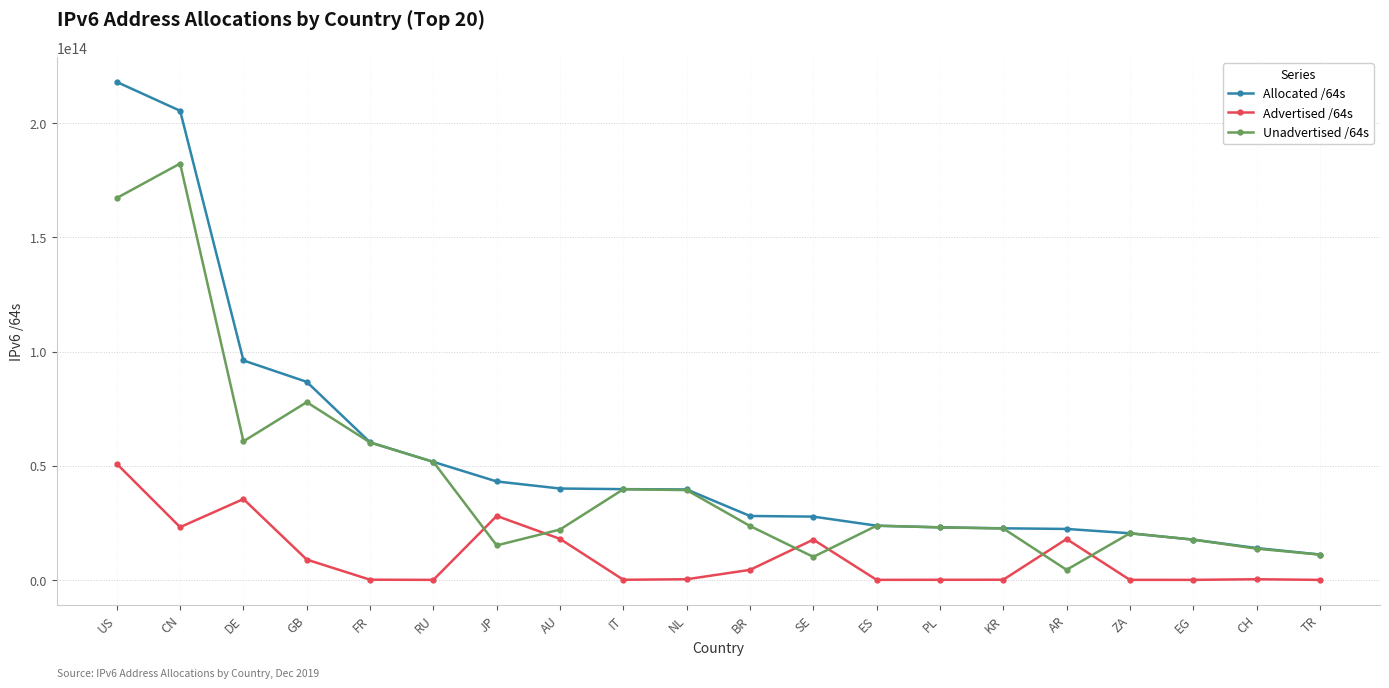

At which category is the sum across all series the highest?

US